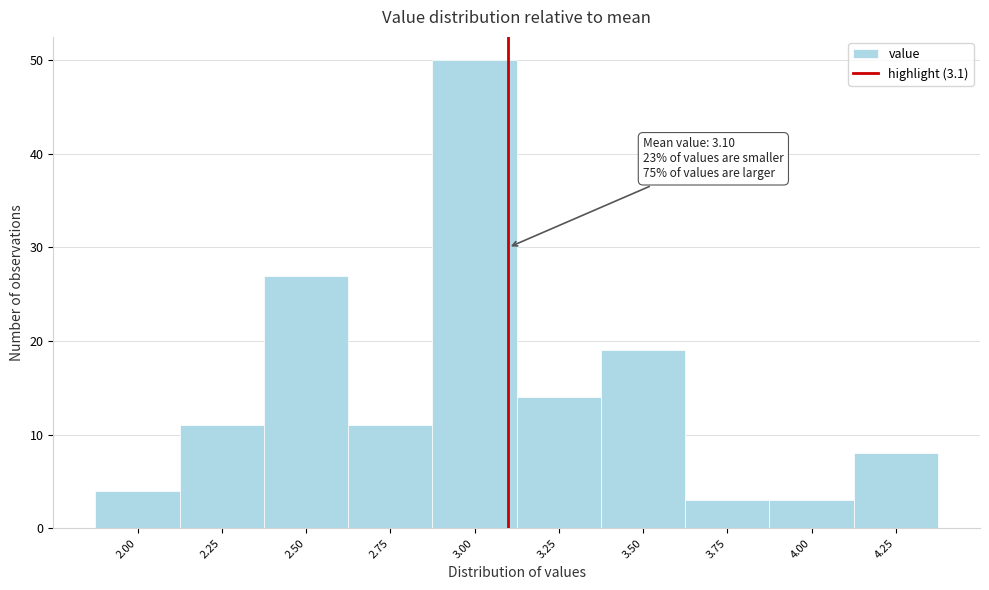

Which range on the x-axis has the tallest bar?

2.875 to 3.125